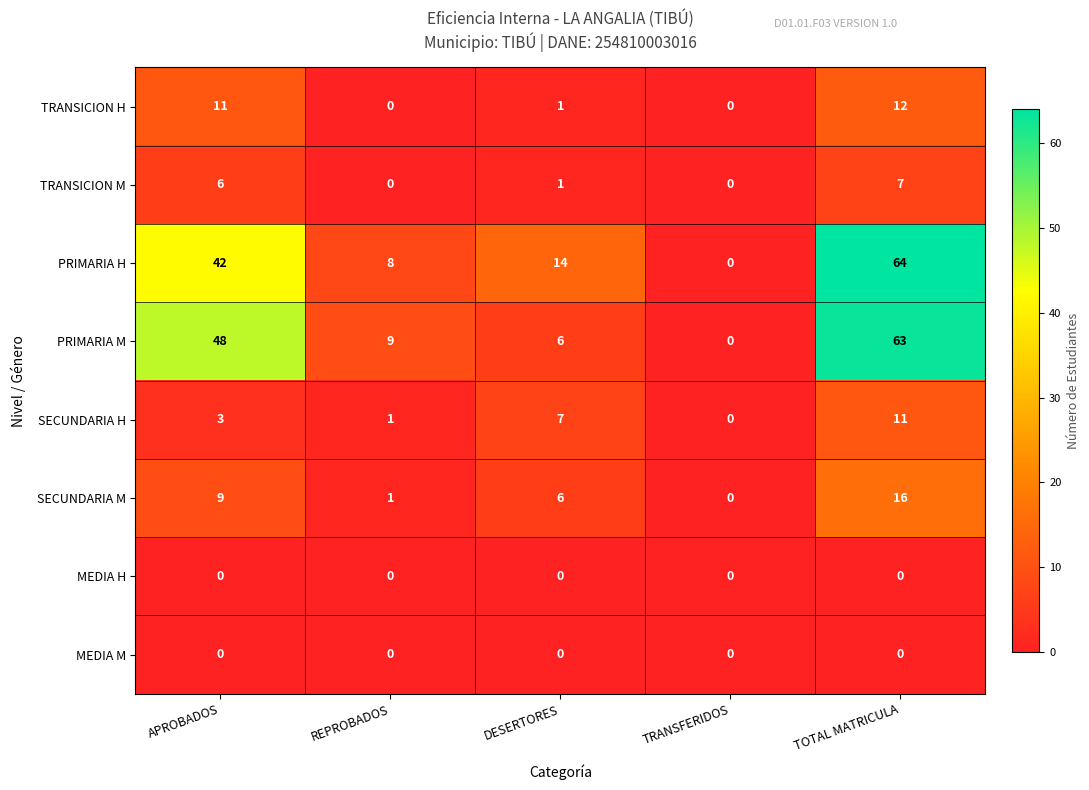

What is the difference between the SECUNDARIA H values at TRANSFERIDOS and DESERTORES?

7